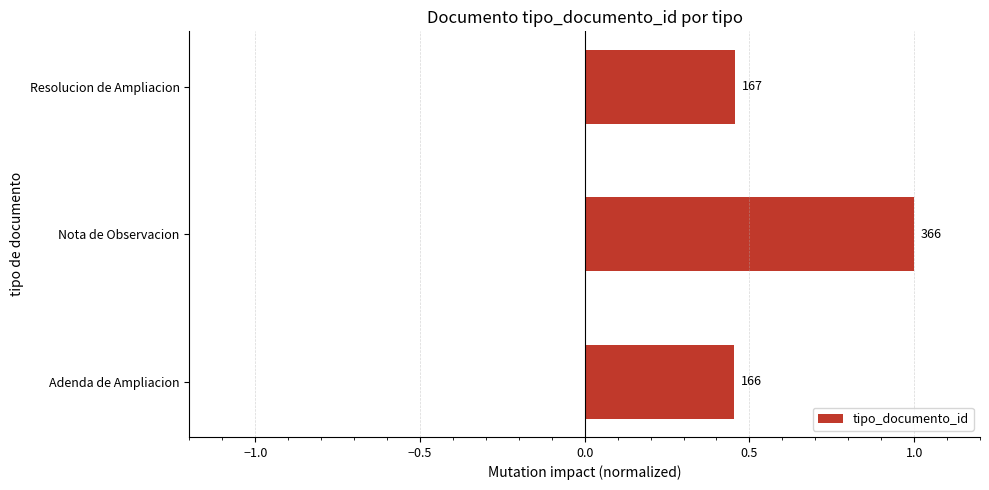

How many bars are there in total?

3